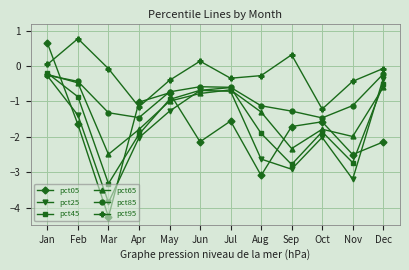

Which series has the widest spread of values?

pct05